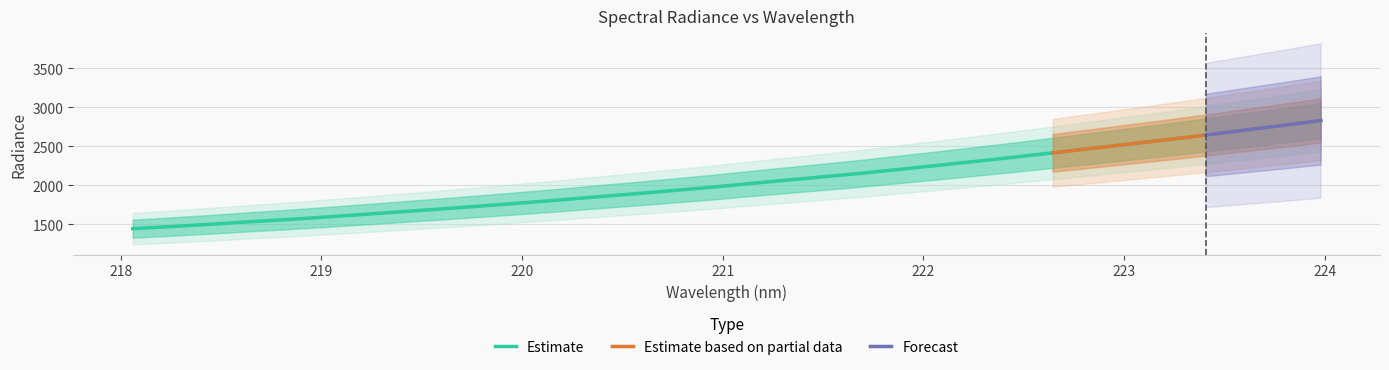

What is the change in value from 219.2067 to 222.0721?

+629.7